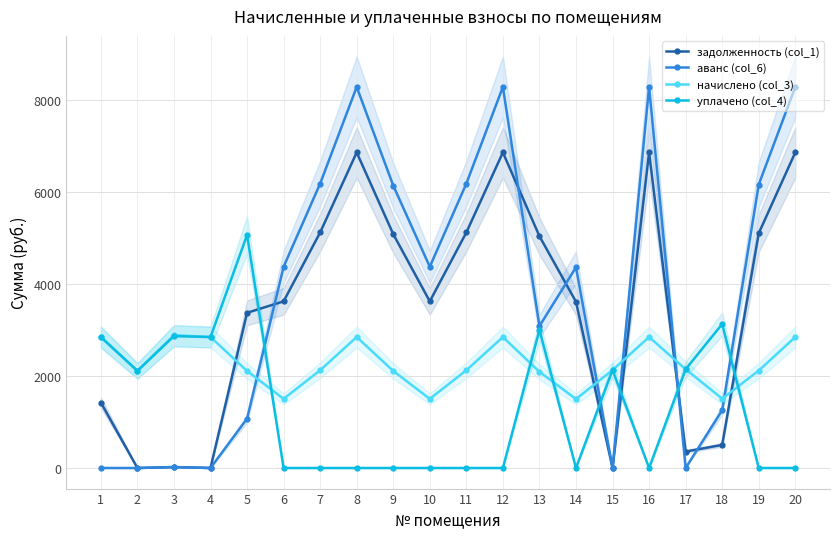

What is the value of the уплачено (col_4) point at the 17th from the left?

2146.2